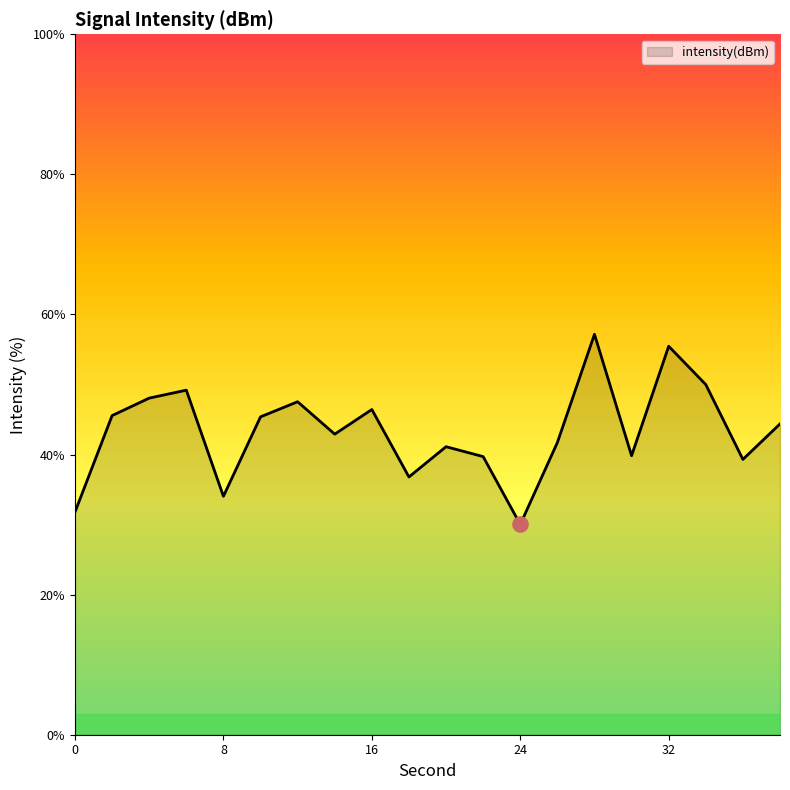

What is the minimum value shown in the chart?

30.0